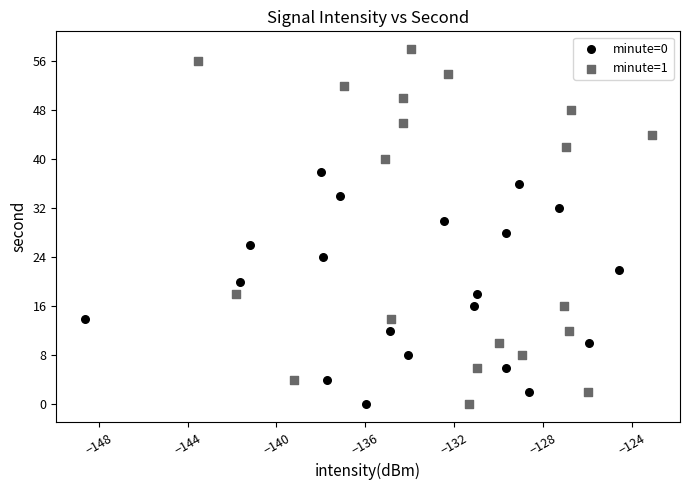

Which series contains the highest Y value?

minute=1